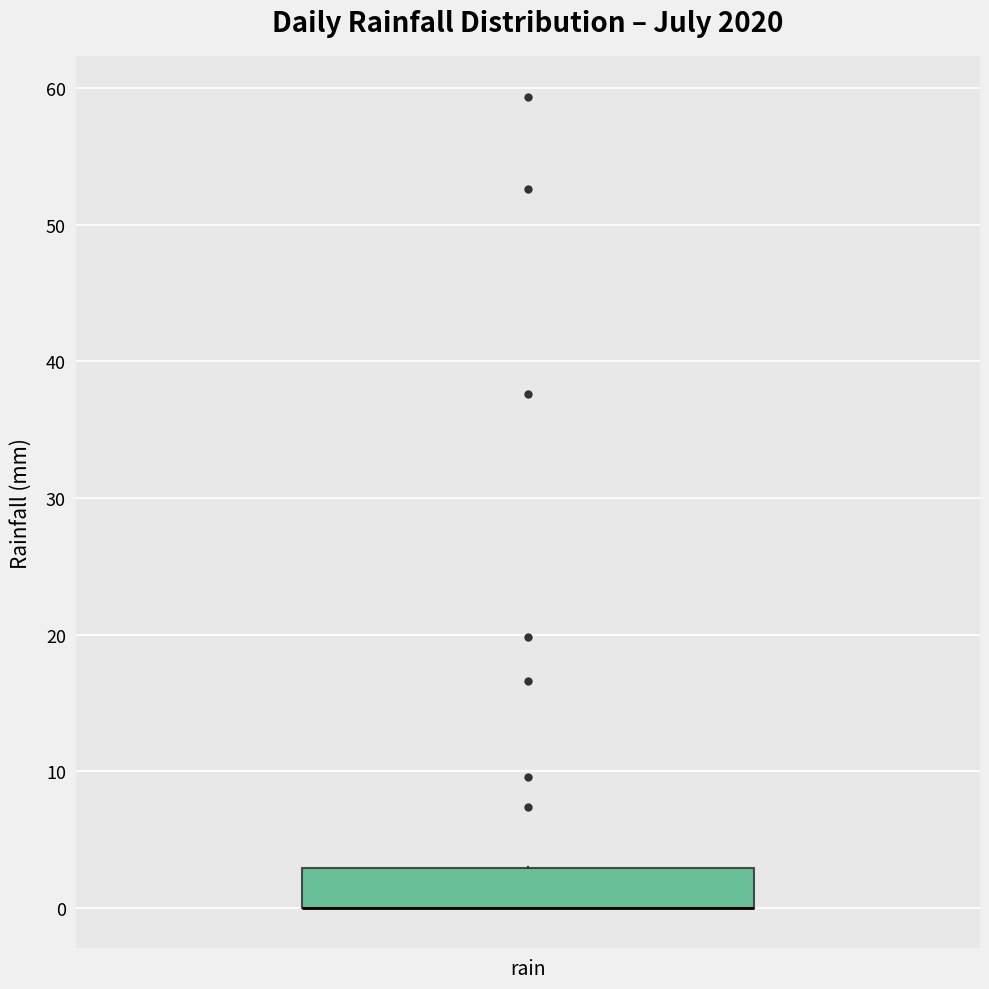

Where is the lower edge of the box for rain on the y-axis? The values are not printed on the chart, so give them approximately, as read against the axis.

0